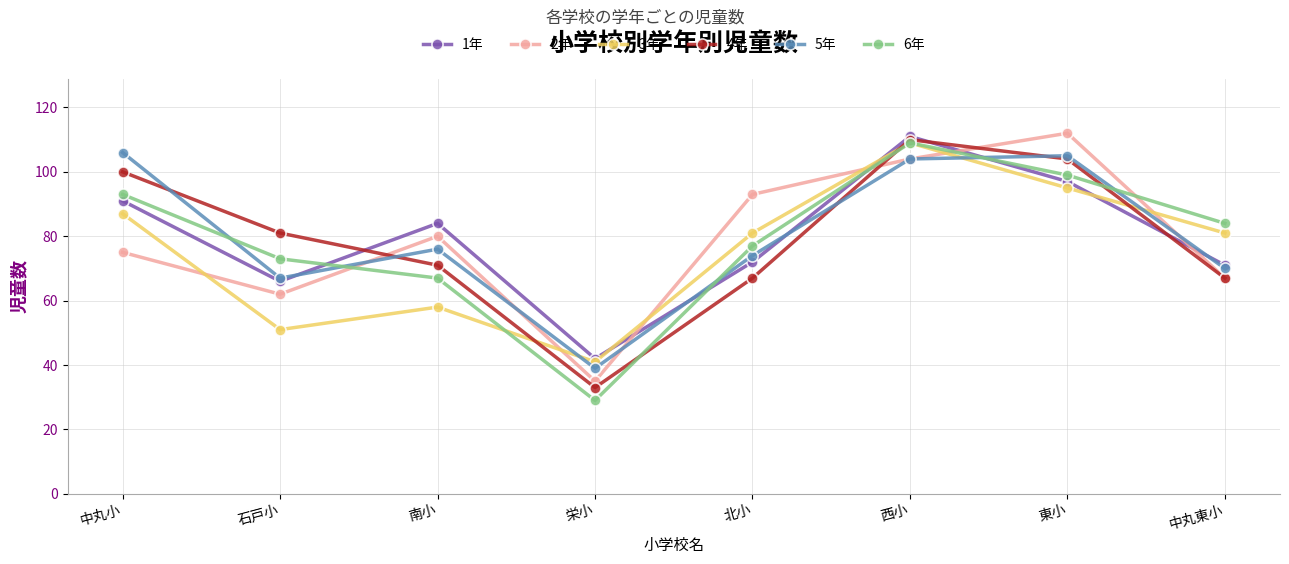

What are all the series names shown in the legend?

1年, 2年, 3年, 4年, 5年, 6年